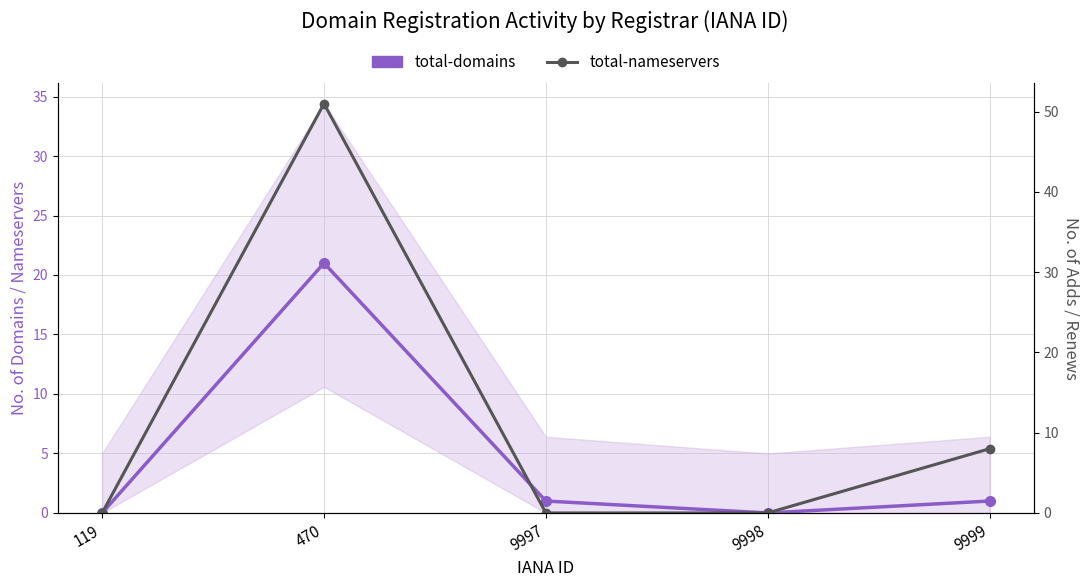

What is the average value of the total-nameservers series?

12